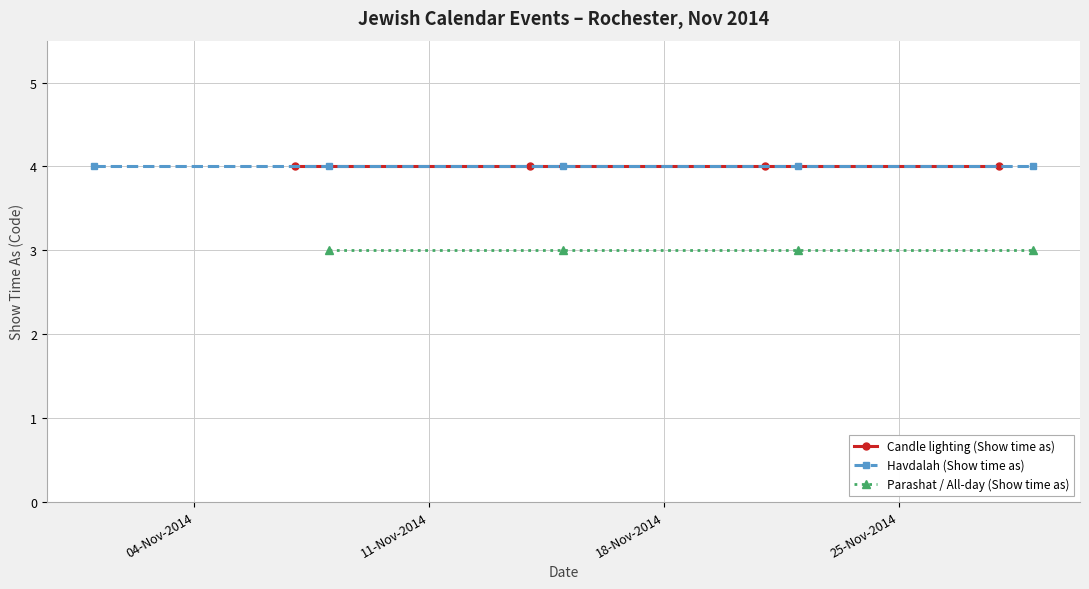

Which series has the widest spread of values?

Candle lighting time (Show time as)